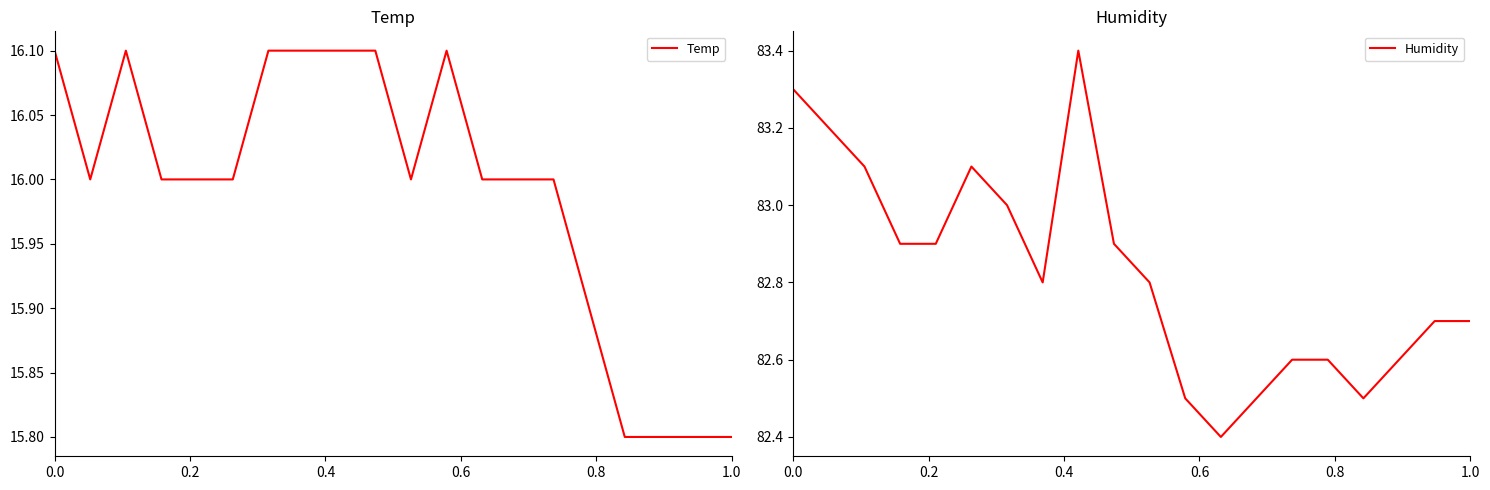

What is the highest value of the Temp series?

16.1